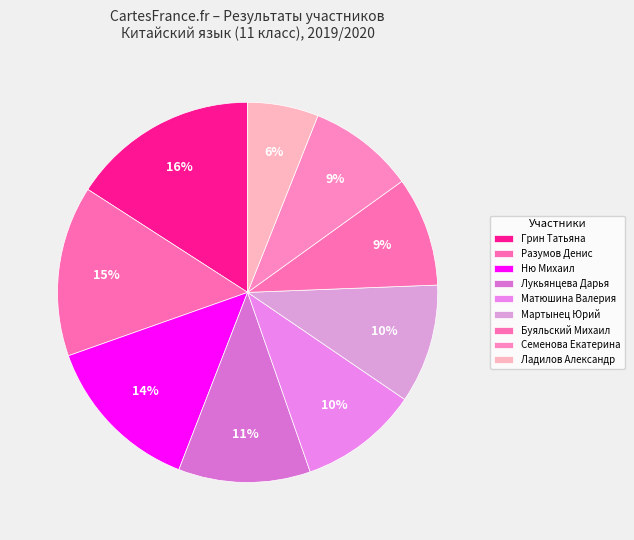

What percentage is the Ню Михаил slice, to the nearest percent?

14%